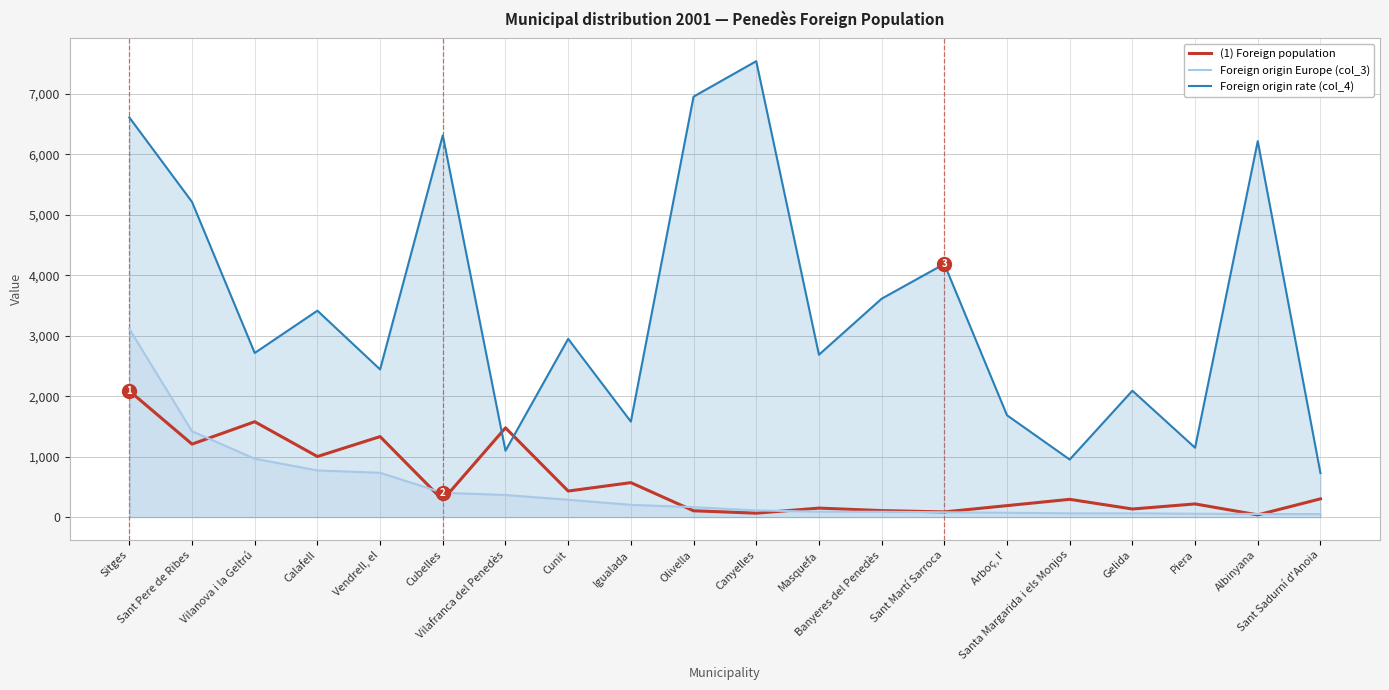

Reading left to right, list all the values displayed in this chart.

(1) Foreign population: 2087	1207	1577	1002	1331	282	1476	431	570	105	65	149	108	86	190	294	134	218	37	302
Foreign origin Europe (col_3): 3111	1419	966	772	733	402	366	287	203	165	111	90	88	81	72	63	63	56	52	50
Foreign origin rate (col_4): 6608	5211	2714	3413	2442	6312	1098	2947	1579	6952	7538	2685	3611	4186	1684	952	2090	1147	6216	728